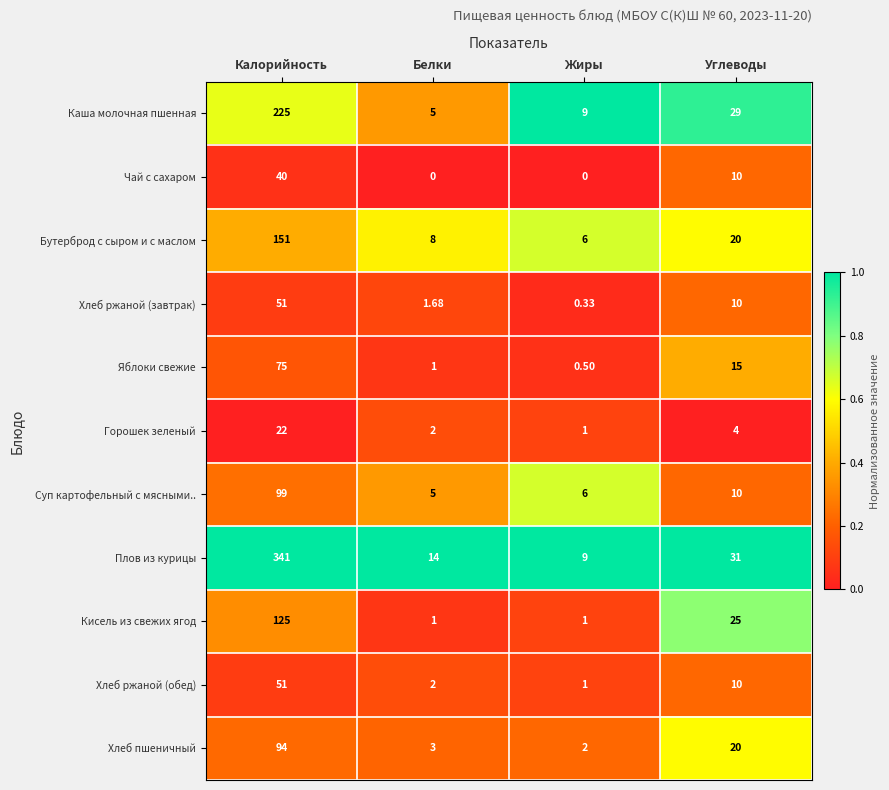

What is the maximum value shown in the chart?

341.0